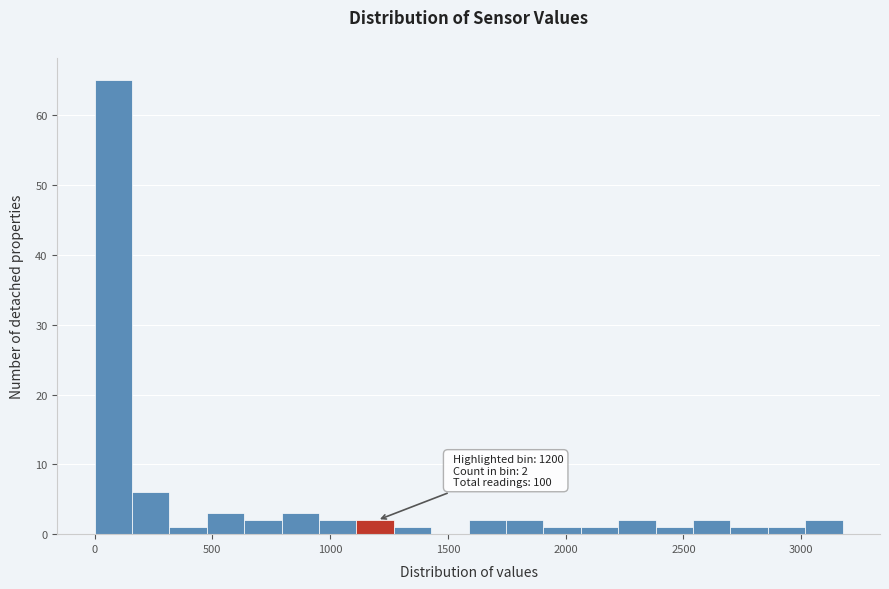

Read against the x-axis, roughly where is the centre of the tallest bar?

100